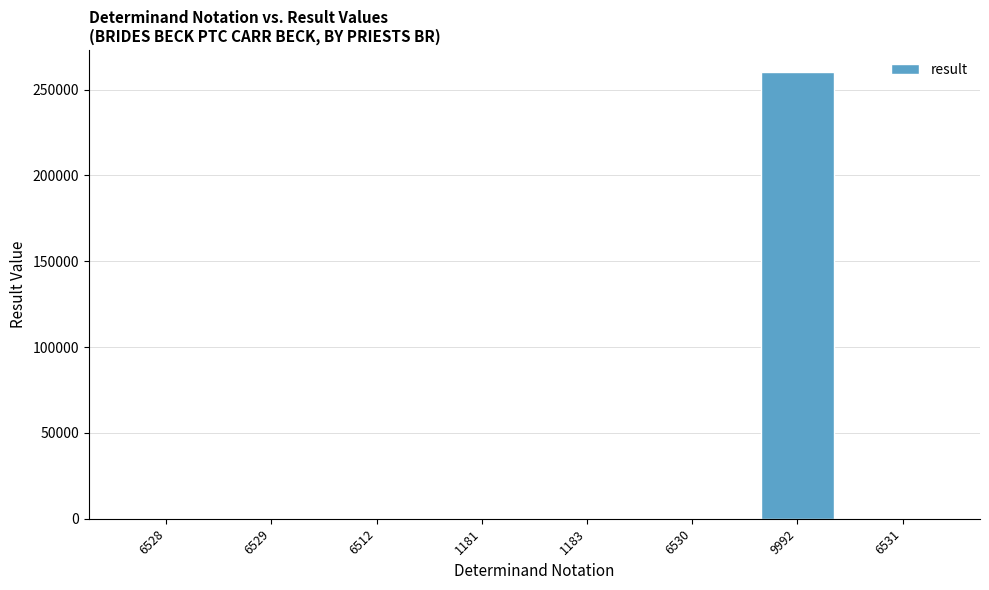

Are the bars horizontal?

No